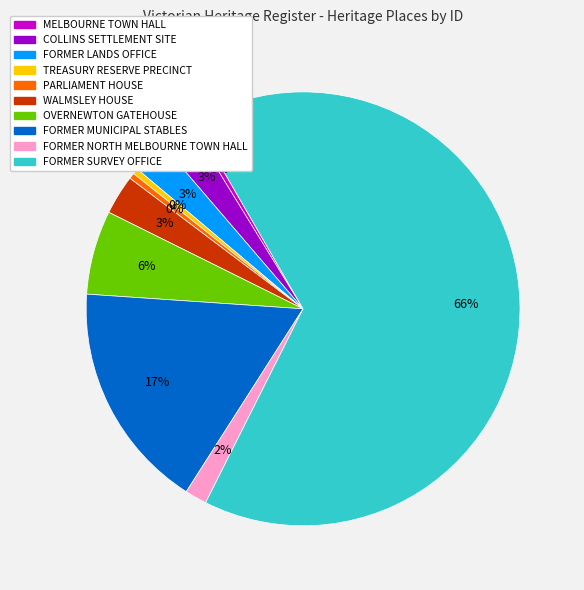

Combined, do FORMER MUNICIPAL STABLES and MELBOURNE TOWN HALL account for over 50%?

No